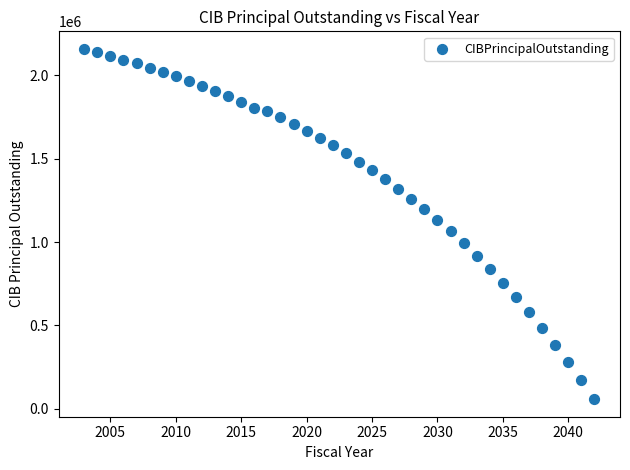

What is the range of X values (max minus min)?

39